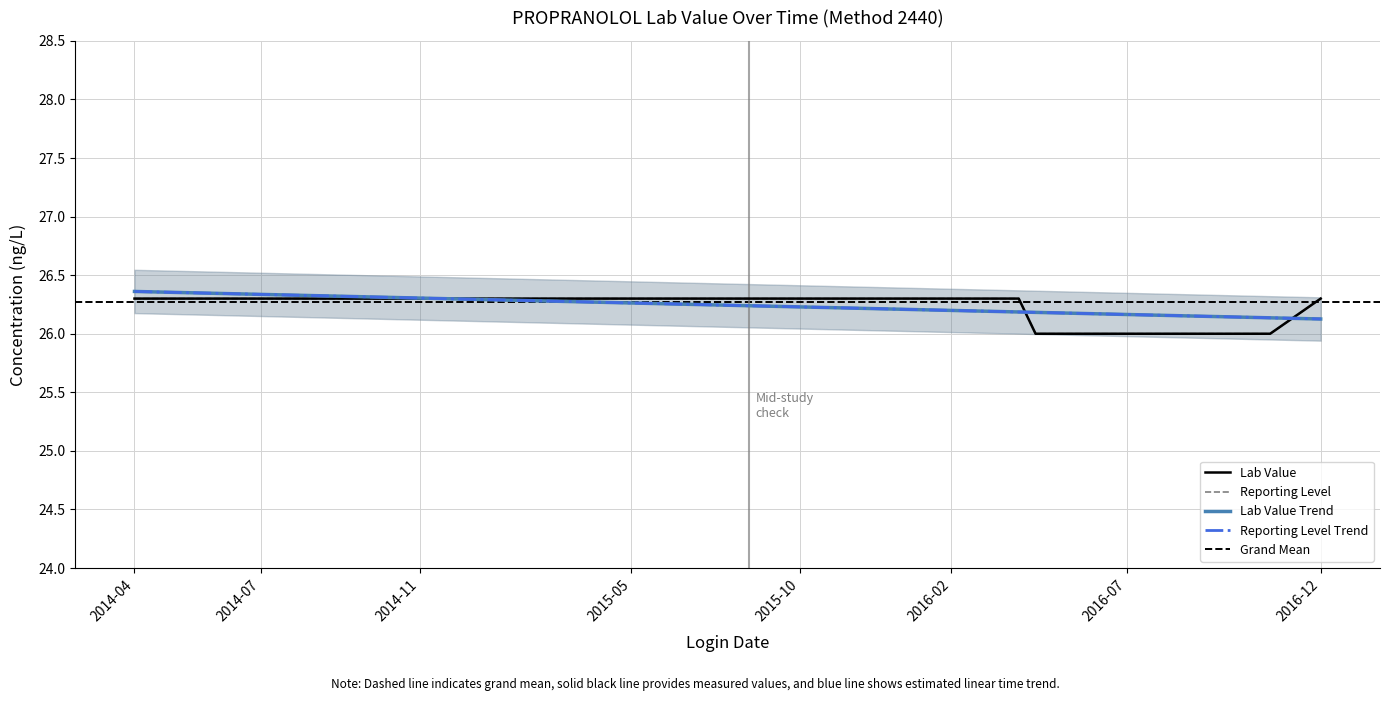

True or false: Lab Value and REPORTING LEVEL intersect in this chart.

False